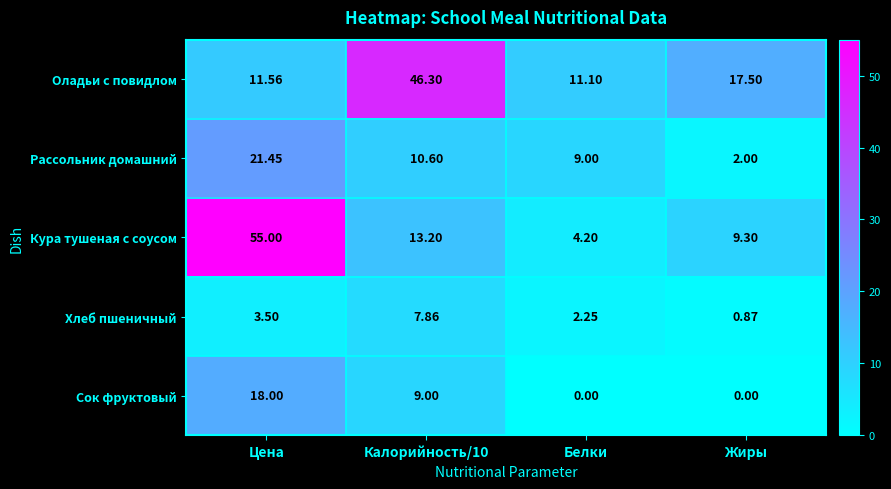

At which label does Рассольник домашний reach its minimum?

Жиры